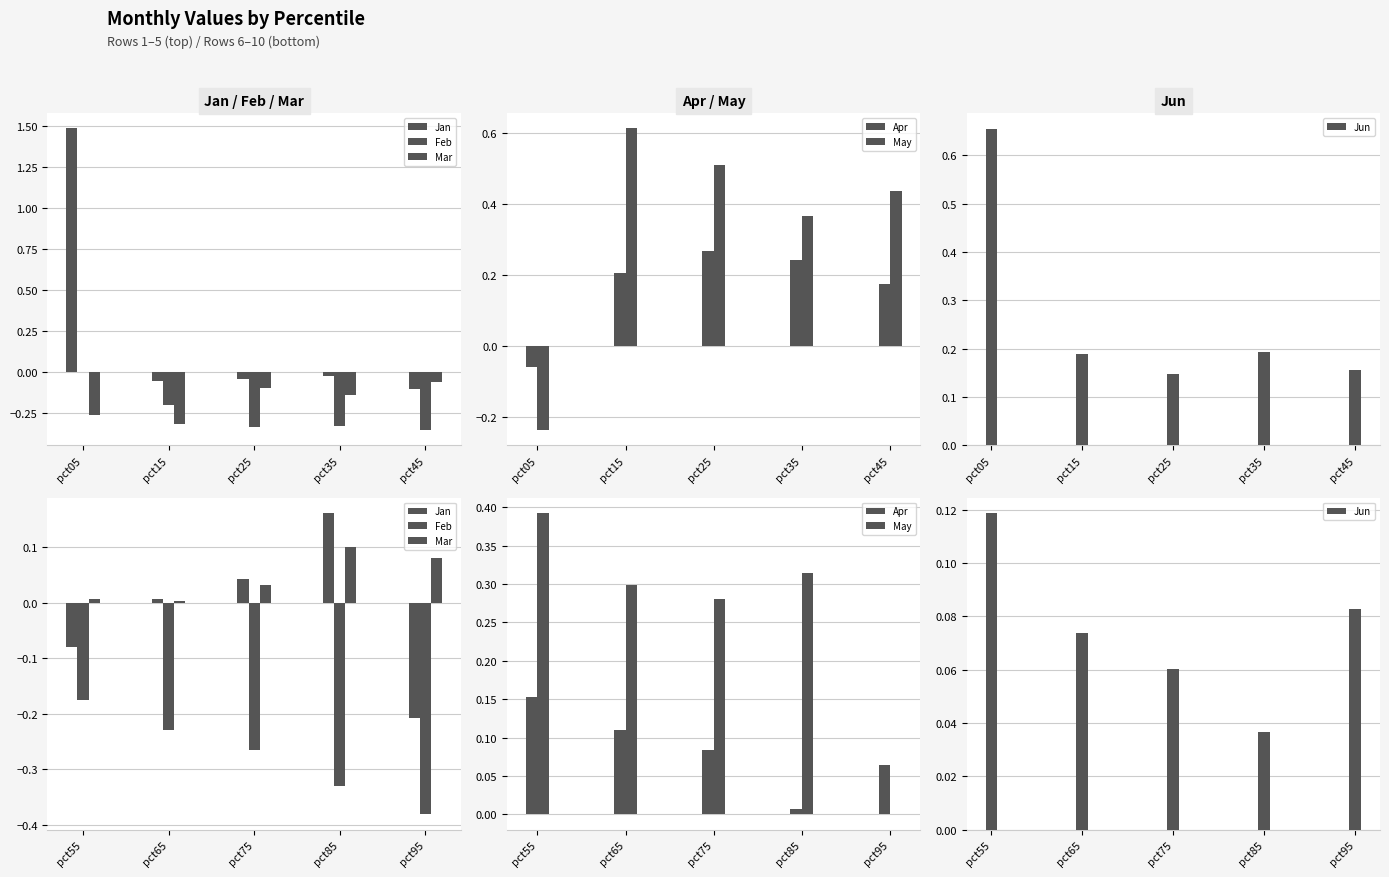

Does the chart contain stacked bars?

No